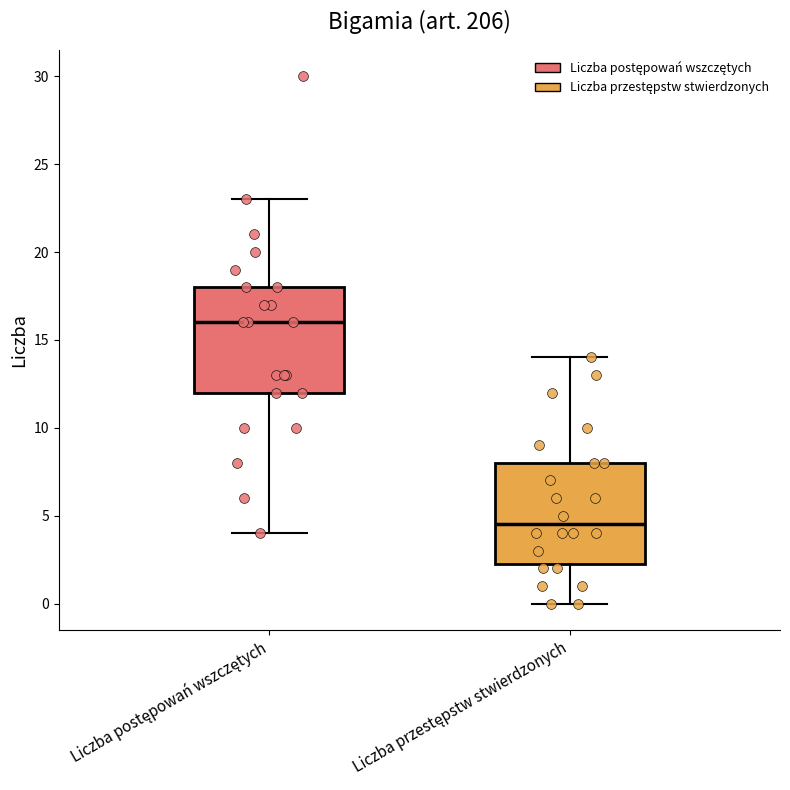

Reading left to right, transcribe this box plot: for each box, give where its median line is, the range the box spans, and where its two whiskers end, as read against the y-axis. The values are not printed on the chart, so give them approximately, as read against the axis.

Liczba postępowań wszczętych: median 16.0, box 12.0 to 18.0, whiskers 4.0 to 23.0
Liczba przestępstw stwierdzonych: median 4.5, box 2.5 to 8.0, whiskers 0.0 to 14.0